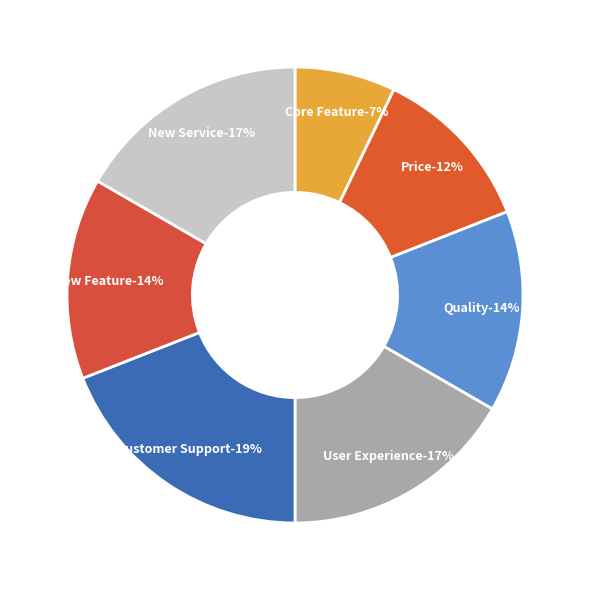

To the nearest percent, what is the average slice percentage?

14%